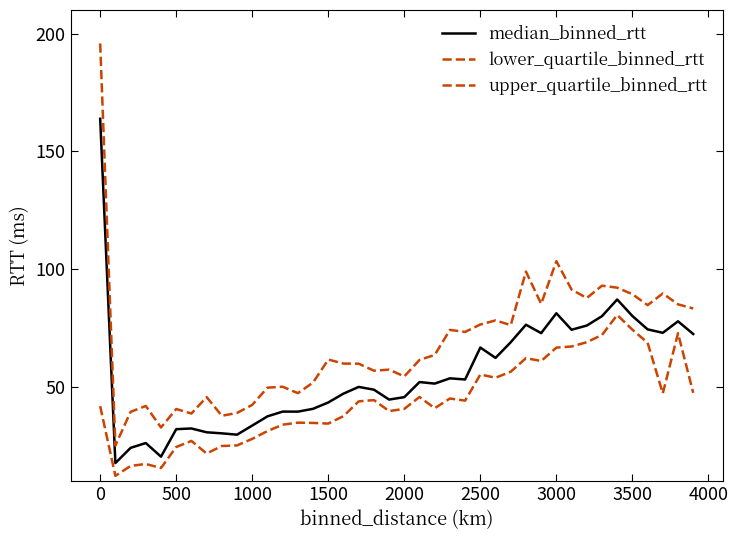

Is this an area chart (filled region under the line)?

No